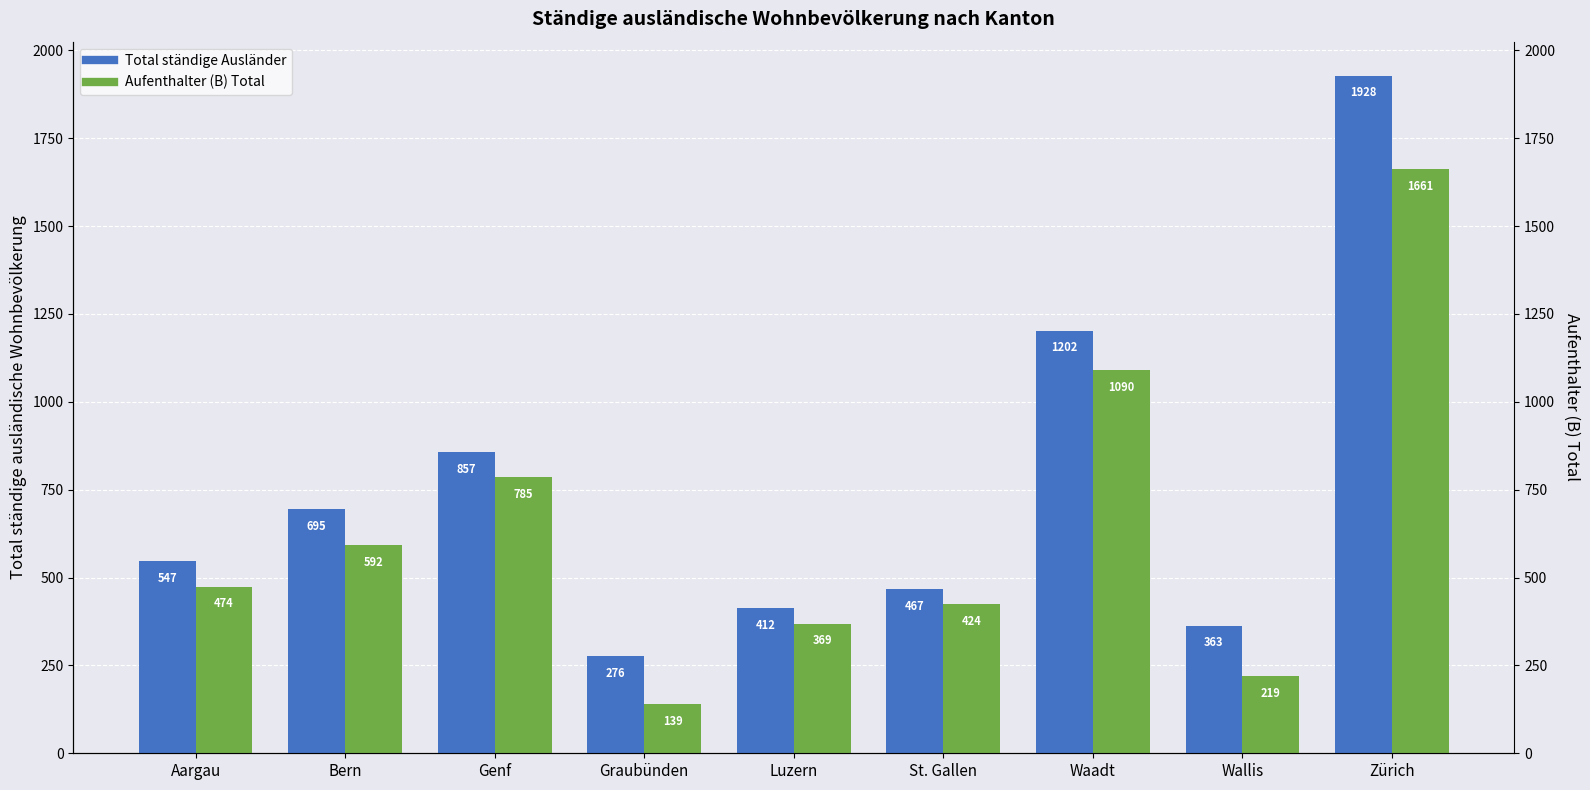

True or false: Total ständige Ausländer has a value of 857 at Genf.

True